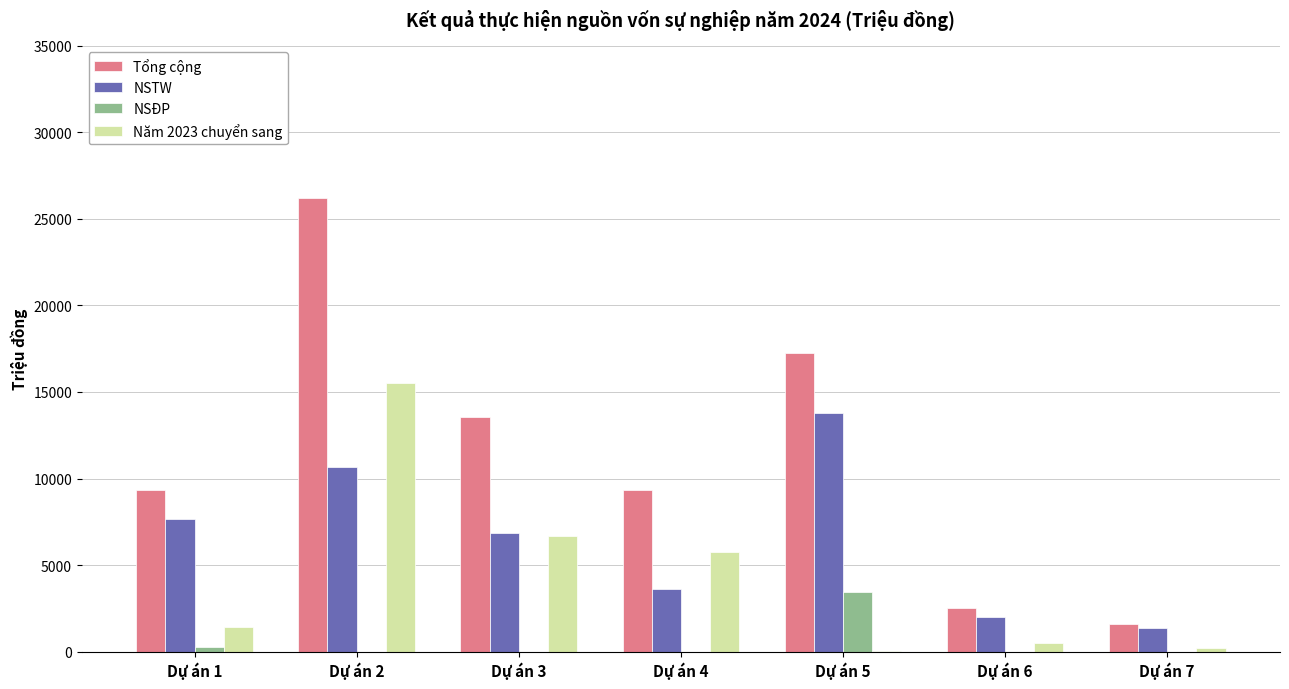

The value of NSĐP at Dự án 5 is 3440. True or false?

True